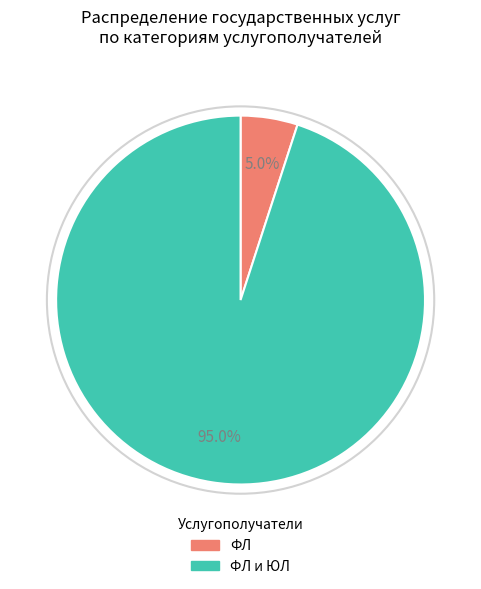

Does any single category account for the majority?

Yes